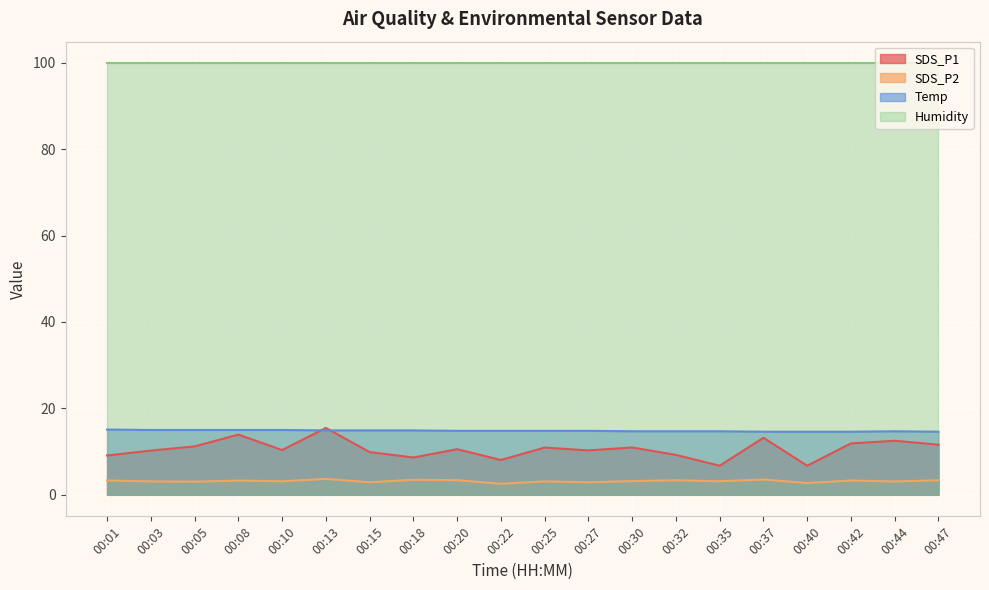

How many lines are shown in the chart?

4